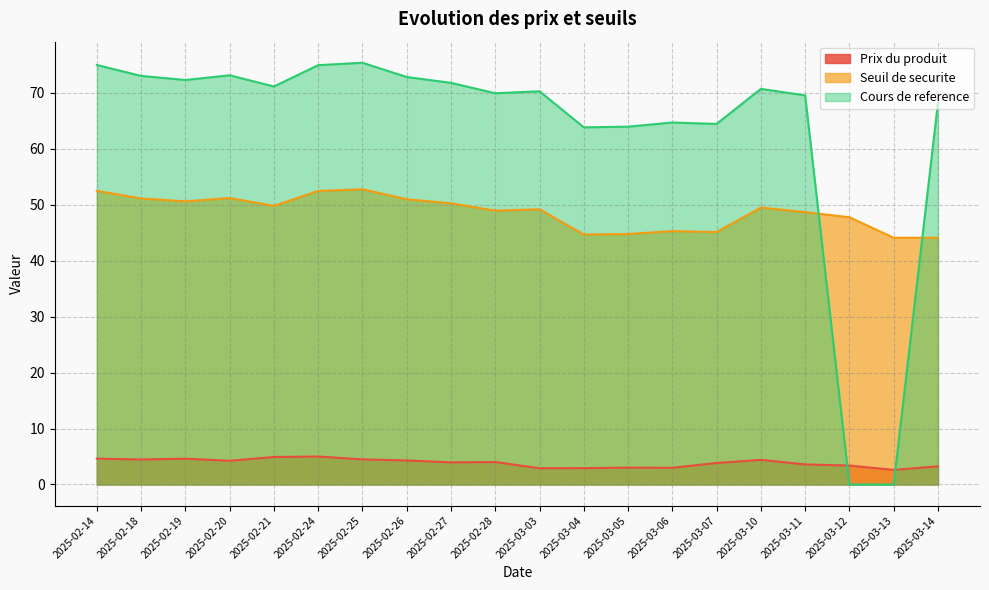

Which category has the highest value across all series?

2025-02-25